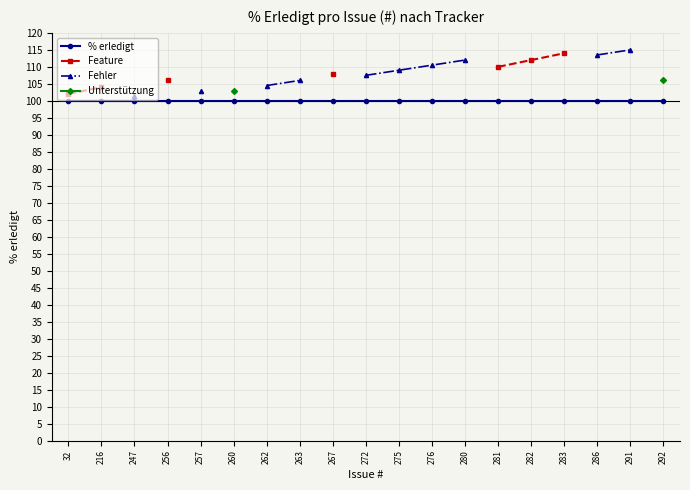

How many lines are shown in the chart?

4